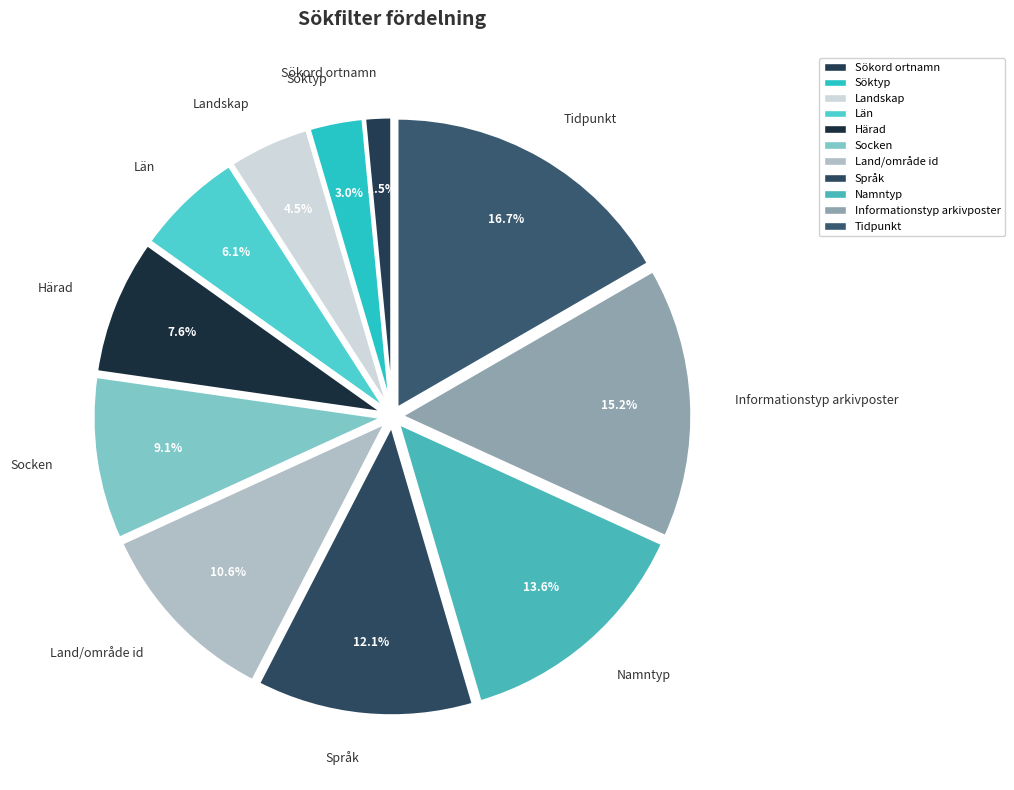

What percentage is NOT represented by Sökord ortnamn?

98.5%